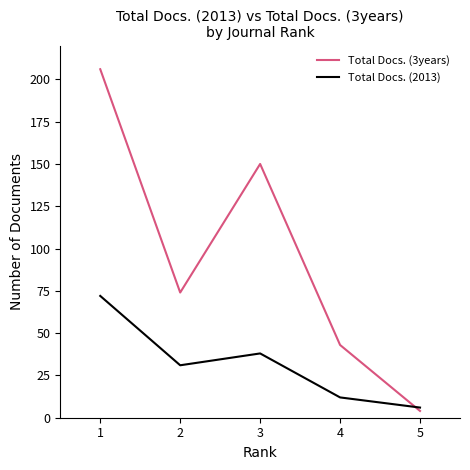

What are all the series names shown in the legend?

Total Docs. (3years), Total Docs. (2013)